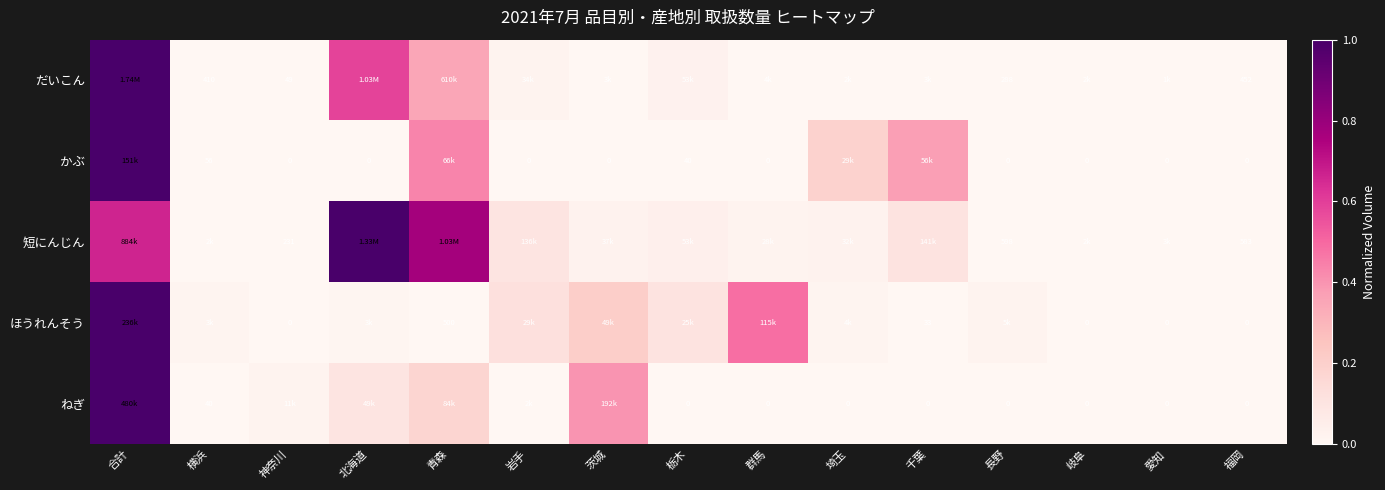

Which label corresponds to the largest value in the chart?

合計